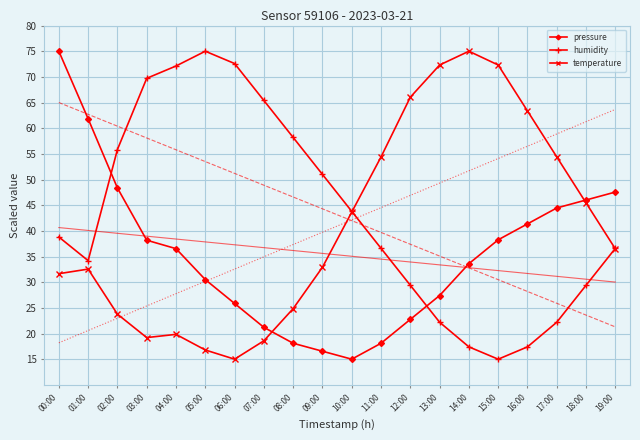

What is the difference between the highest and lowest values at 19:00?

11.1